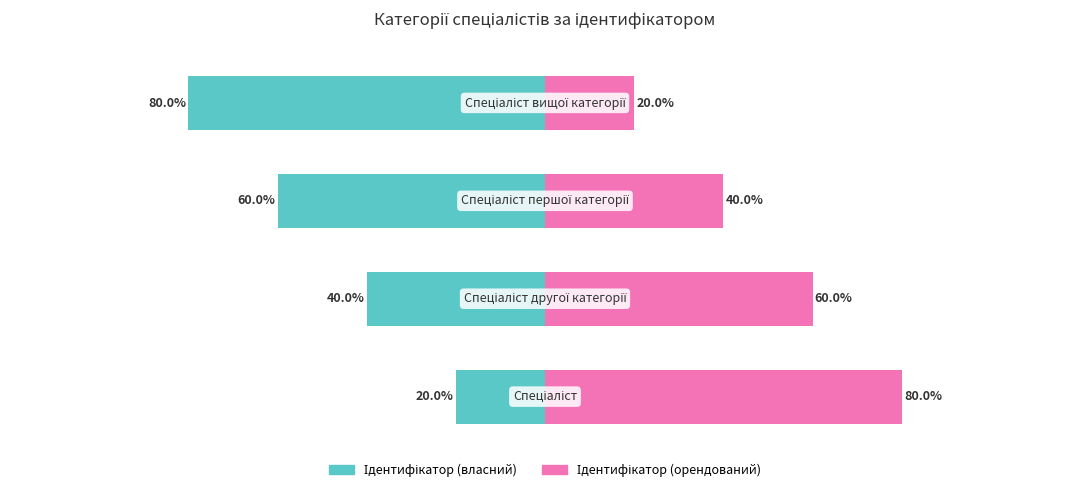

What is the minimum value for Ідентифікатор (власний)?

-80